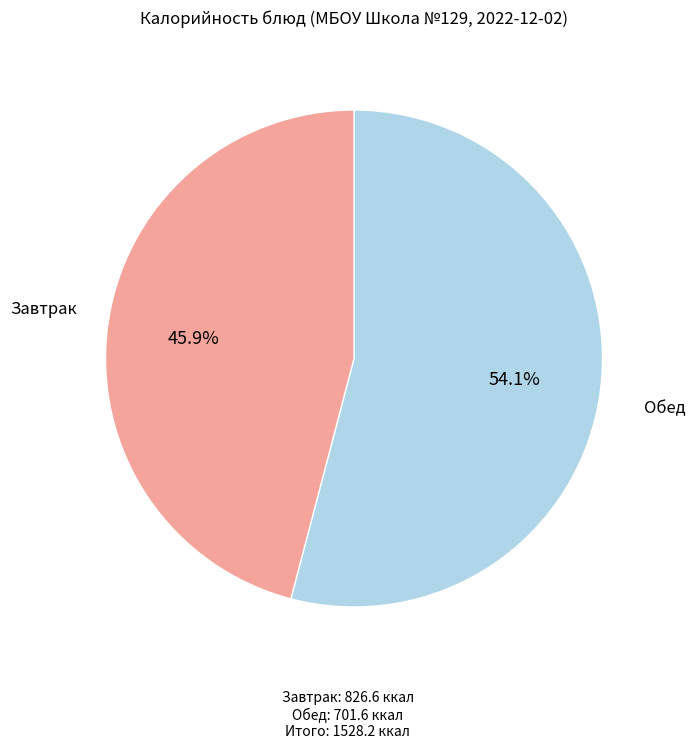

Is there any slice that represents more than half of the pie?

Yes